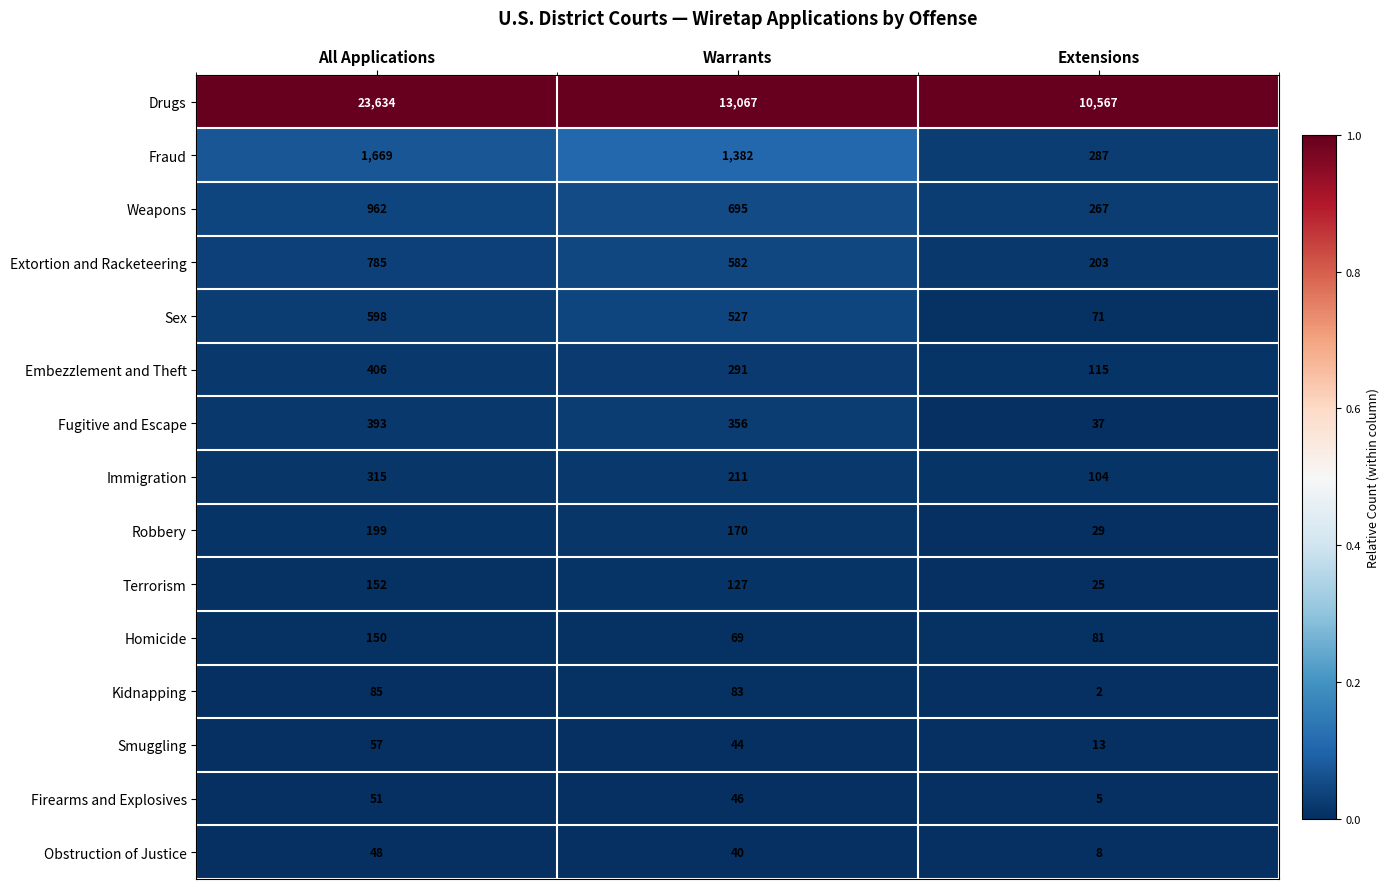

True or false: Fraud has a value of 1669 at All Applications.

True